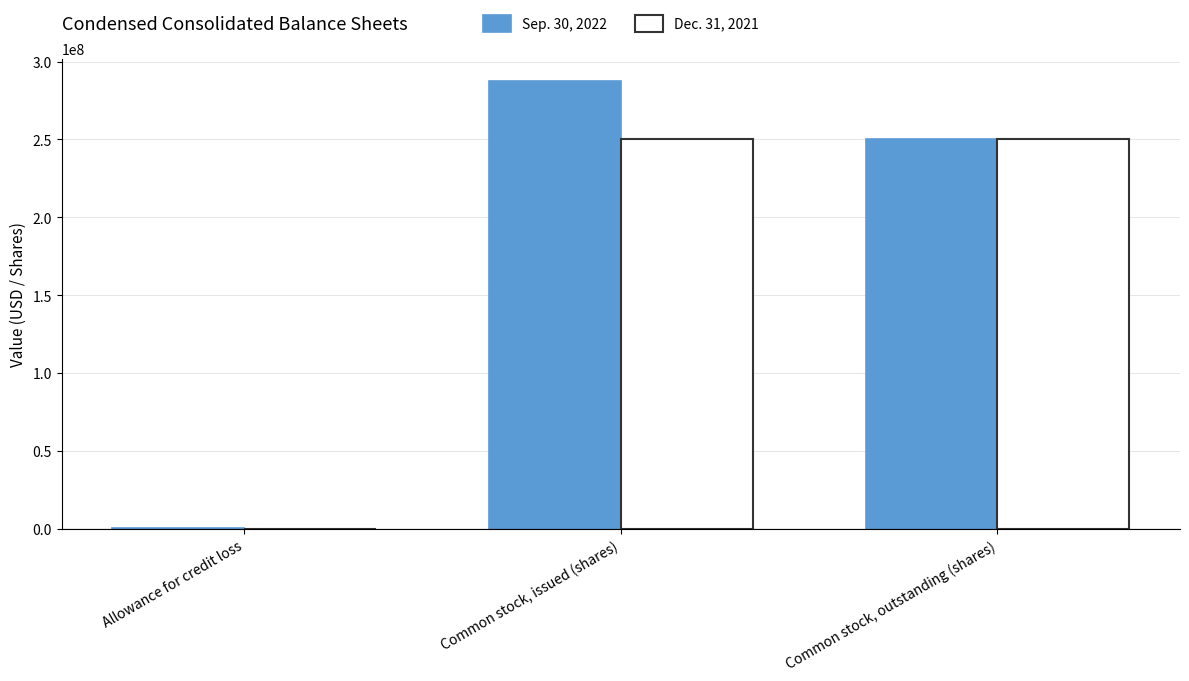

Which category has the highest value across all series?

Common stock, issued (shares)